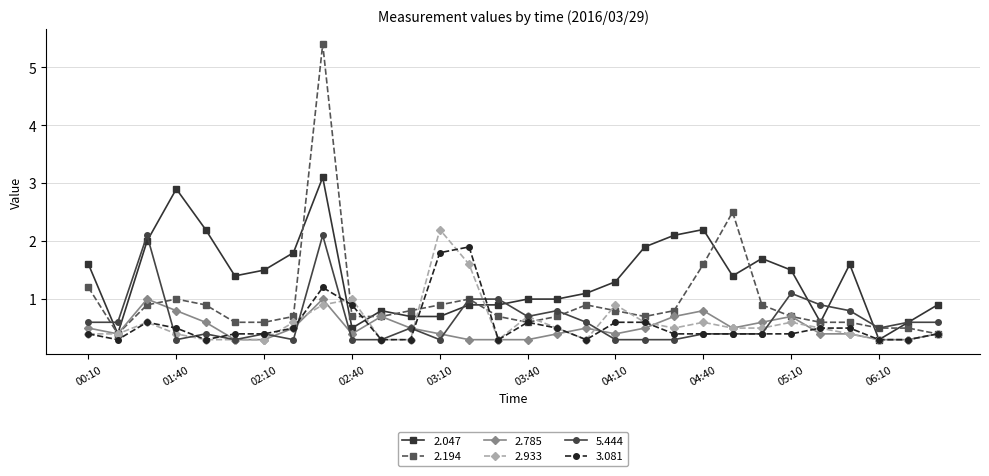

Rank the series by their maximum value, from highest to lowest.

2.194, 2.047, 2.933, 5.444, 3.081, 2.785